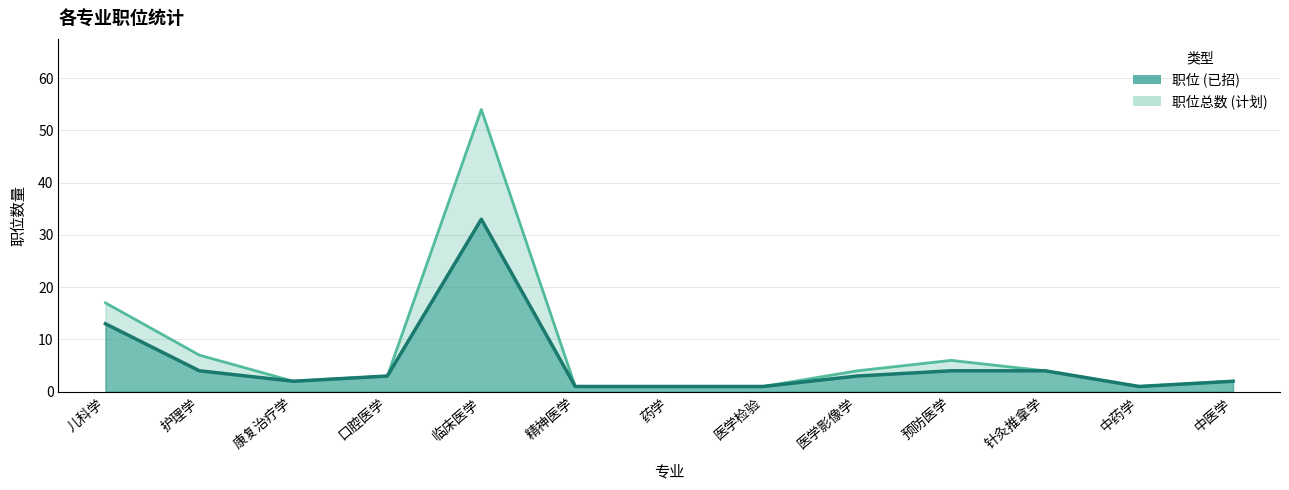

What is the value of the 职位总数 point at the 12th from the left?

1